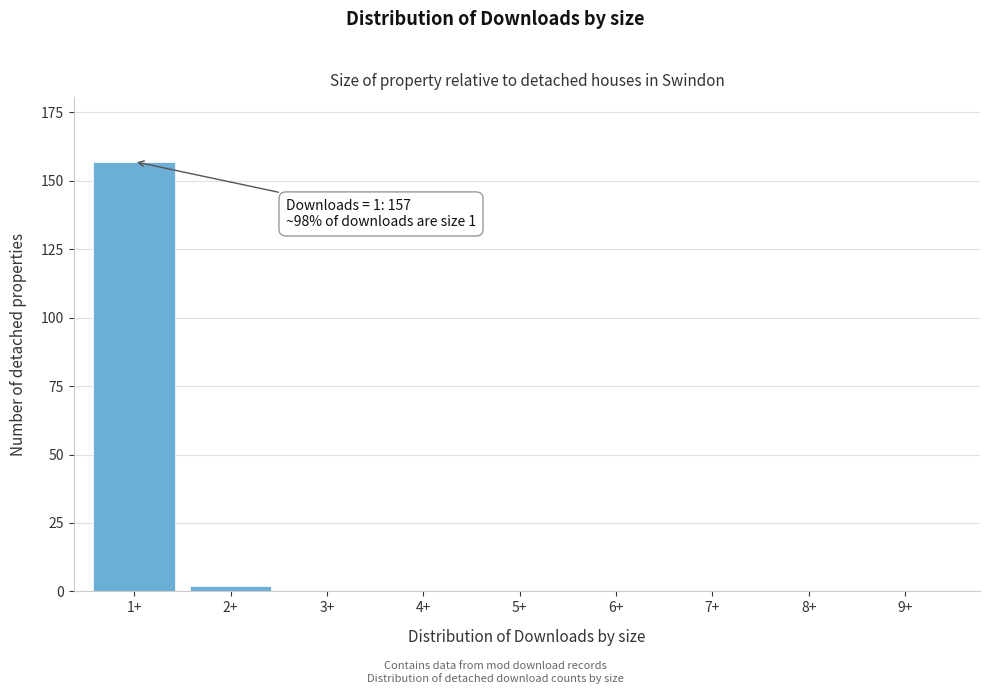

Reading left to right, what are all the values shown in this chart?

1+=157	2+=2	3+=0	4+=0	5+=0	6+=0	7+=0	8+=0	9+=0